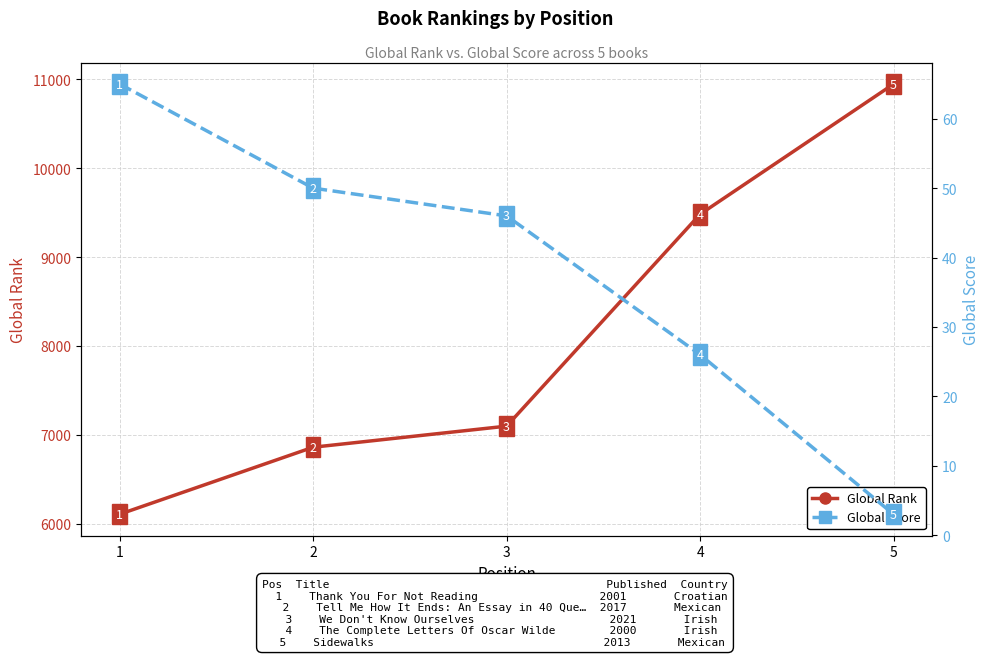

Which series has the largest total across all categories?

Global Rank